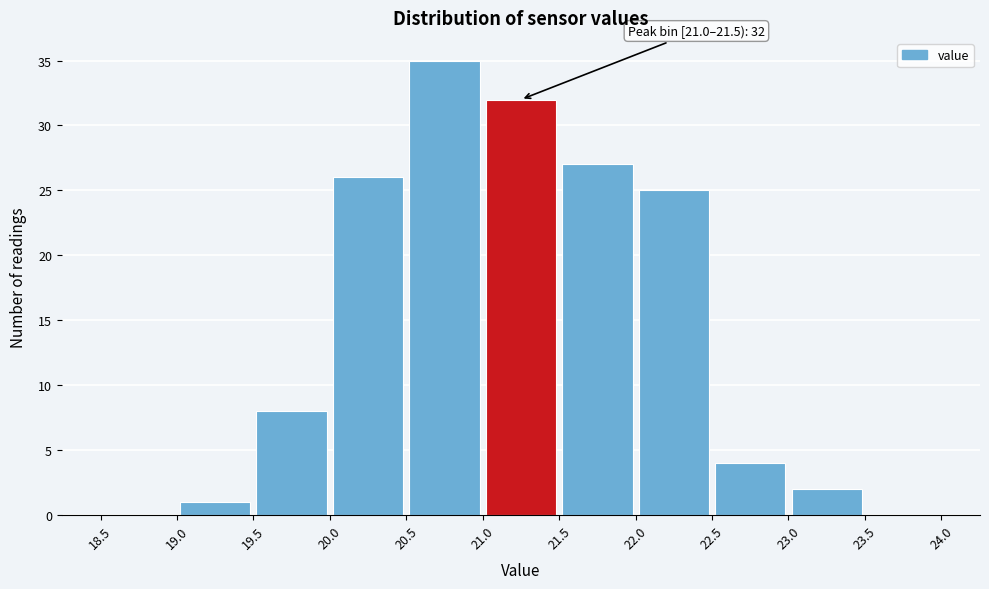

Which range on the x-axis has the tallest bar?

20.5 to 21.0